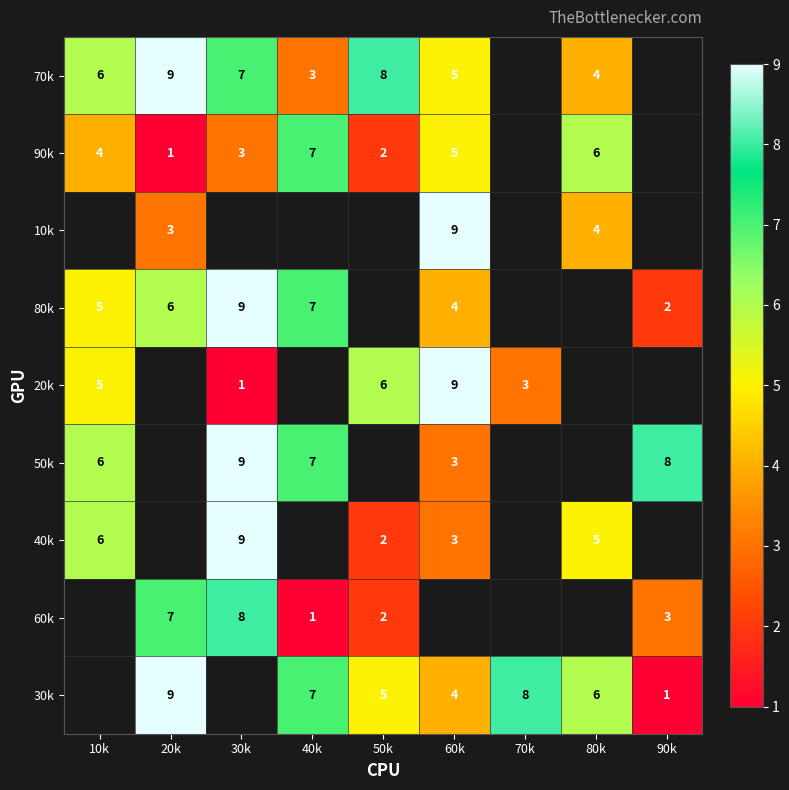

True or false: 40k has a value of 6 at 10k.

True